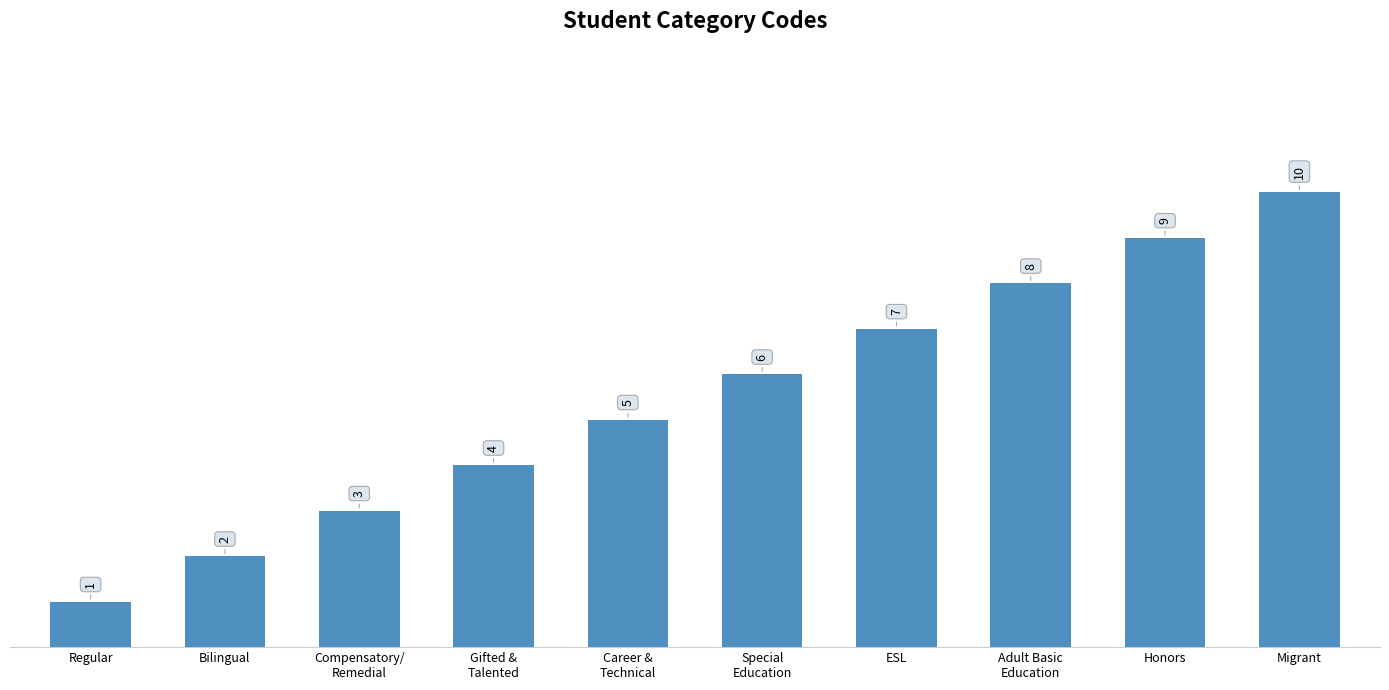

What value does the data have at ESL?

7